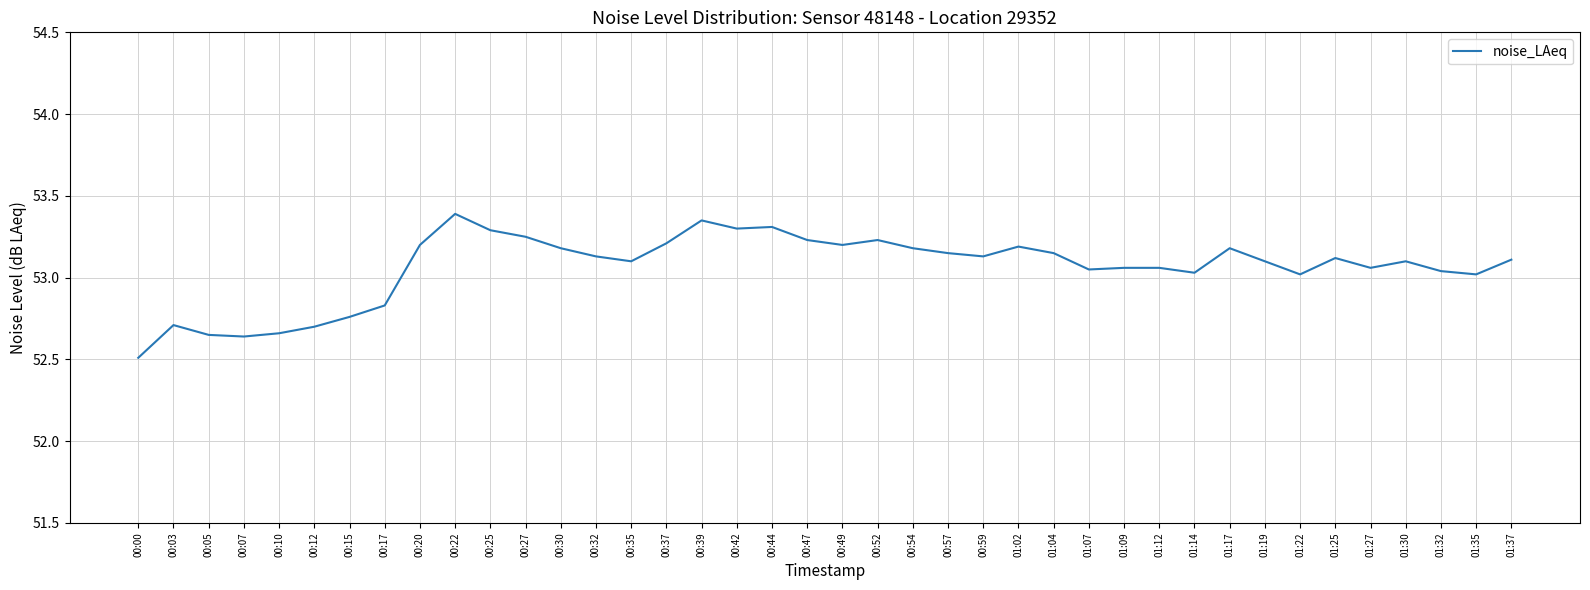

How many categories are shown in the chart?

40